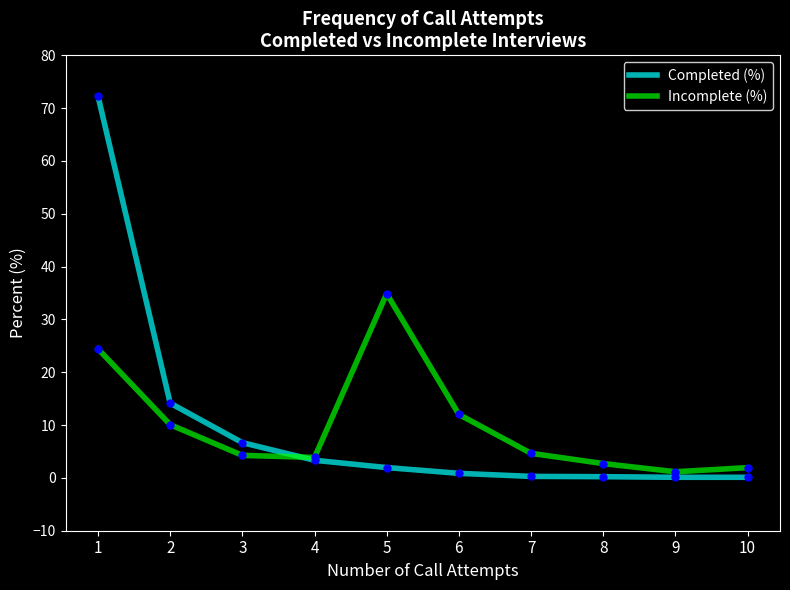

True or false: Completed (%) and Incomplete (%) cross at least once.

True